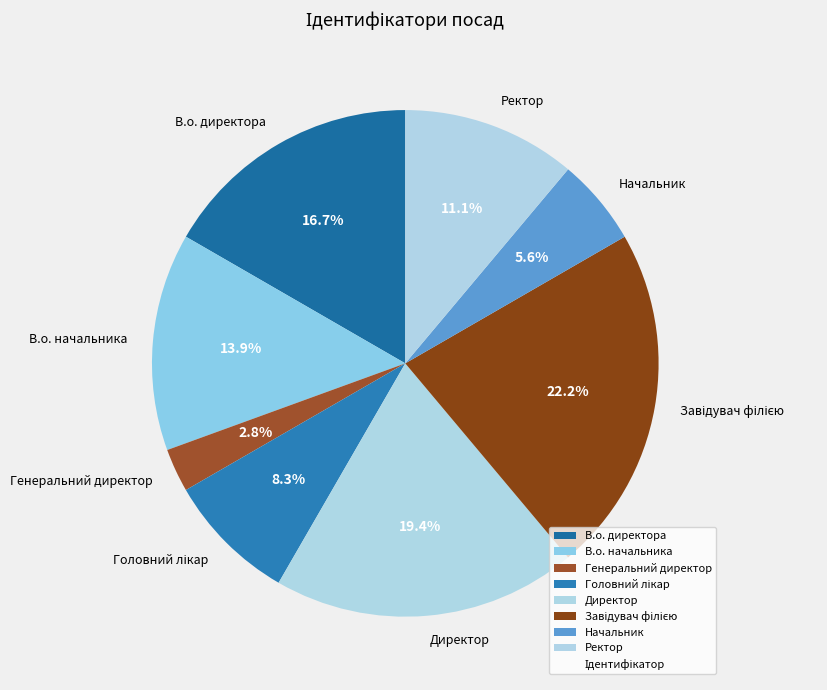

What percentage is the Генеральний директор slice, to the nearest percent?

3%